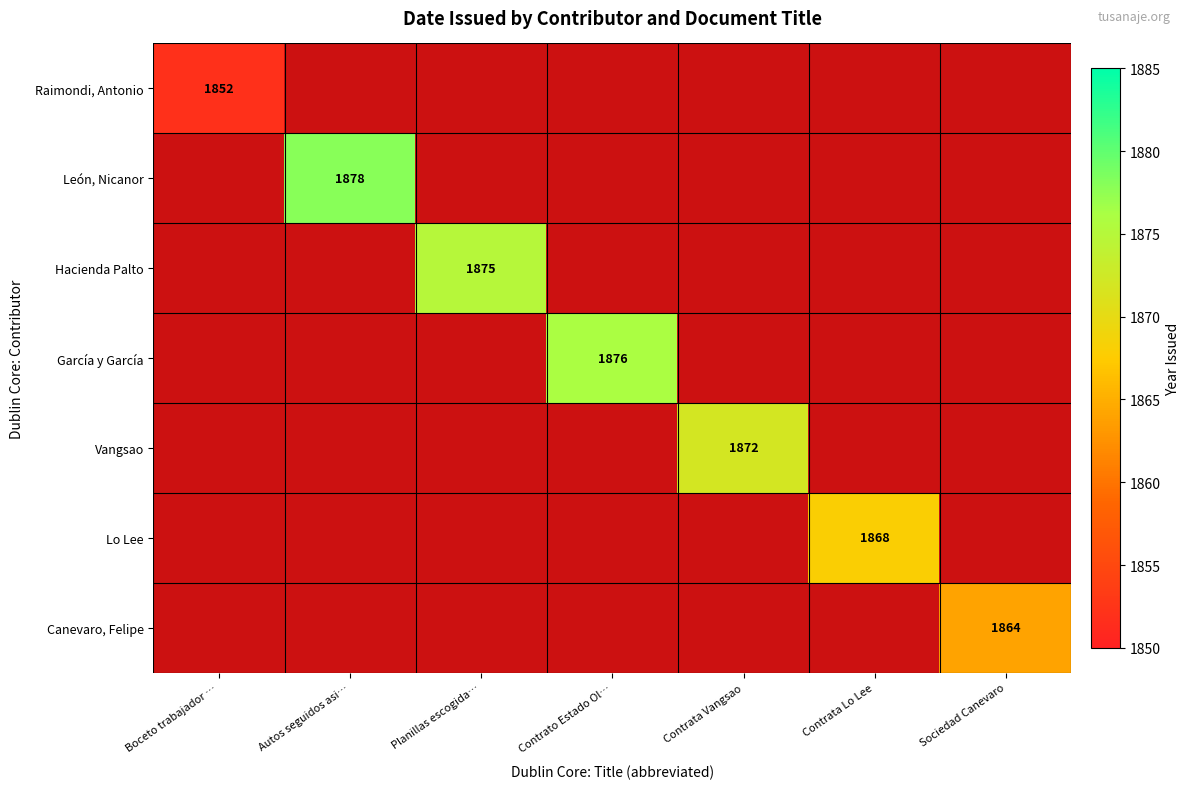

Which label corresponds to the smallest value in the chart?

Boceto trabajador …